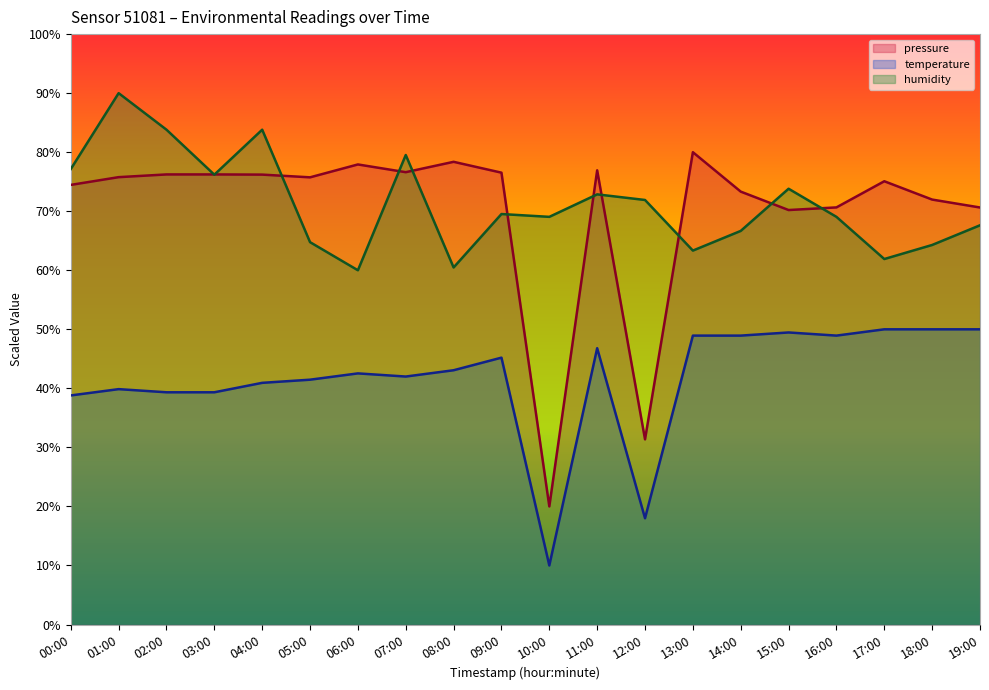

What is the average value of the temperature series?

41.7